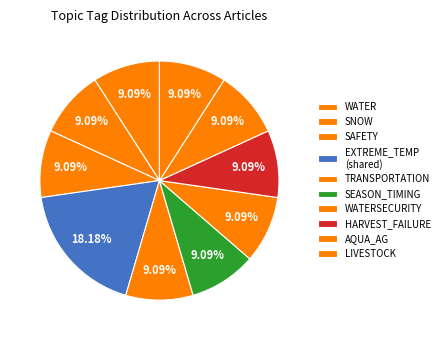

How many segments does this pie chart have?

10